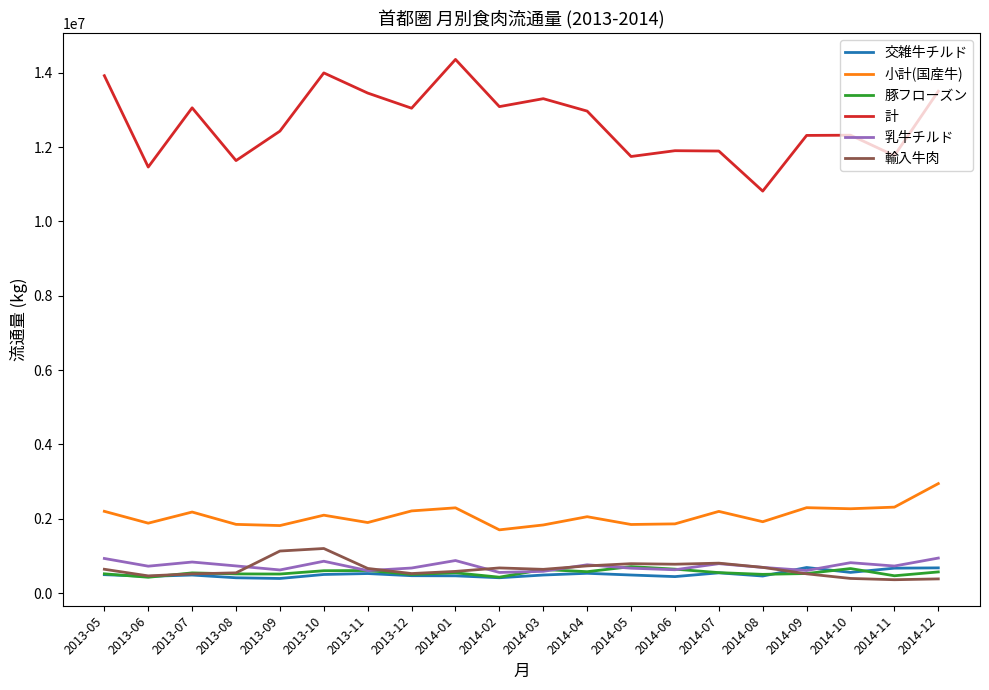

Count the number of categories in the chart.

20